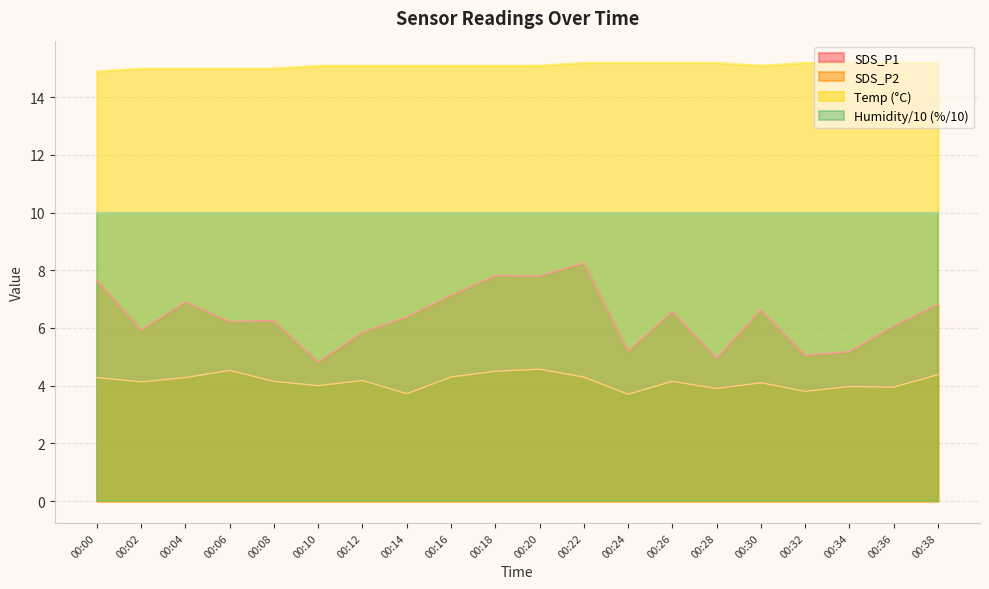

Rank the series by their maximum value, from lowest to highest.

SDS_P2, SDS_P1, Humidity/10 (%/10), Temp (°C)